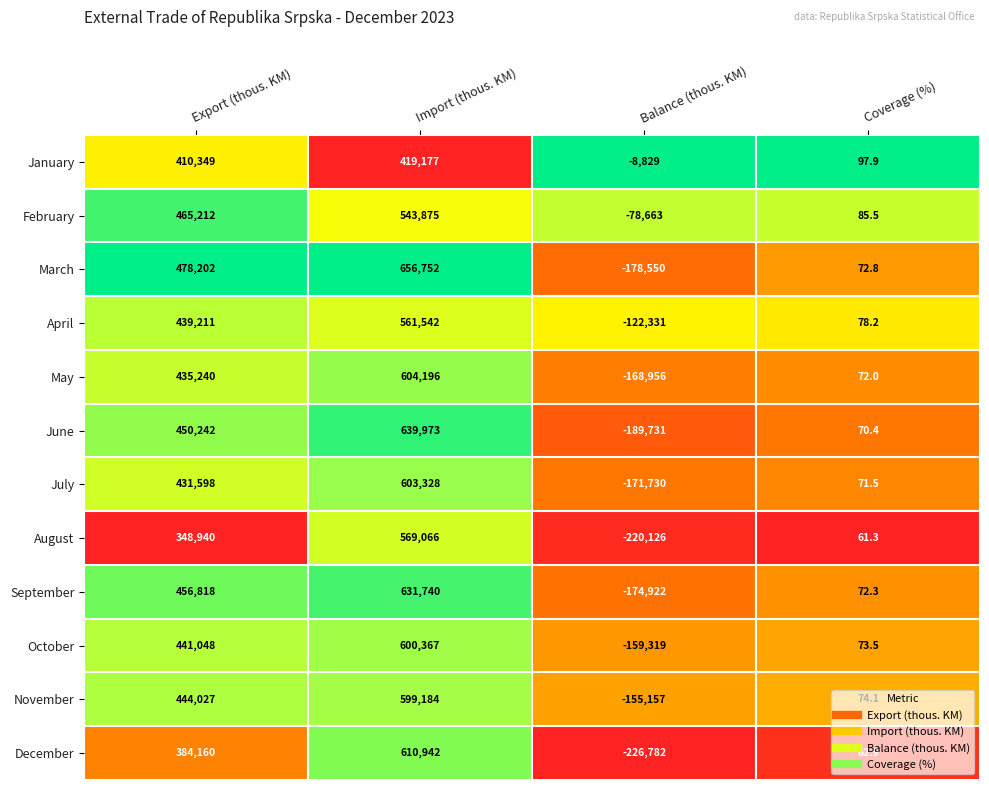

What is the maximum value shown in the chart?

656752.0